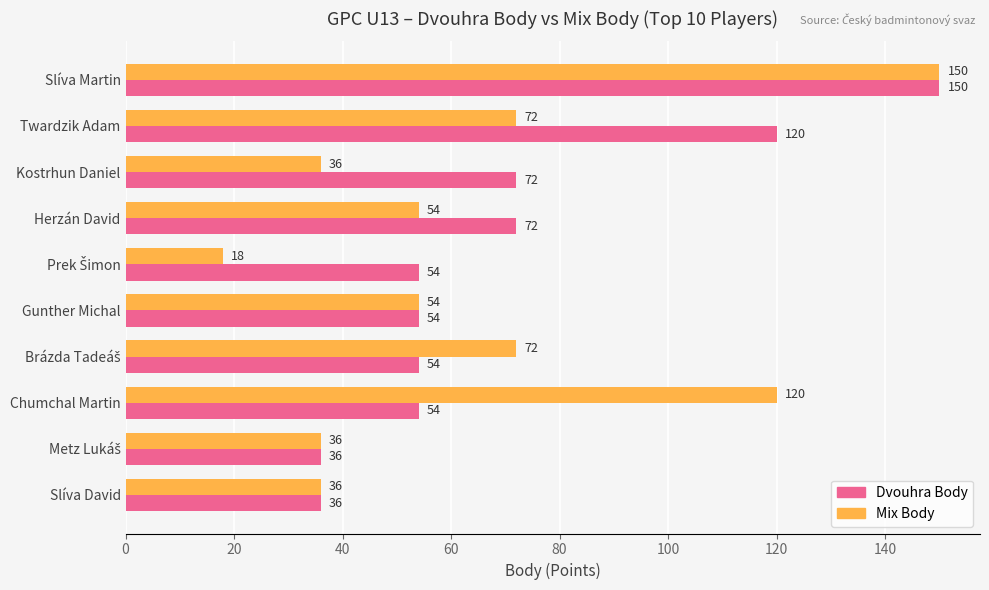

What is the average value of the Dvouhra Body series?

70